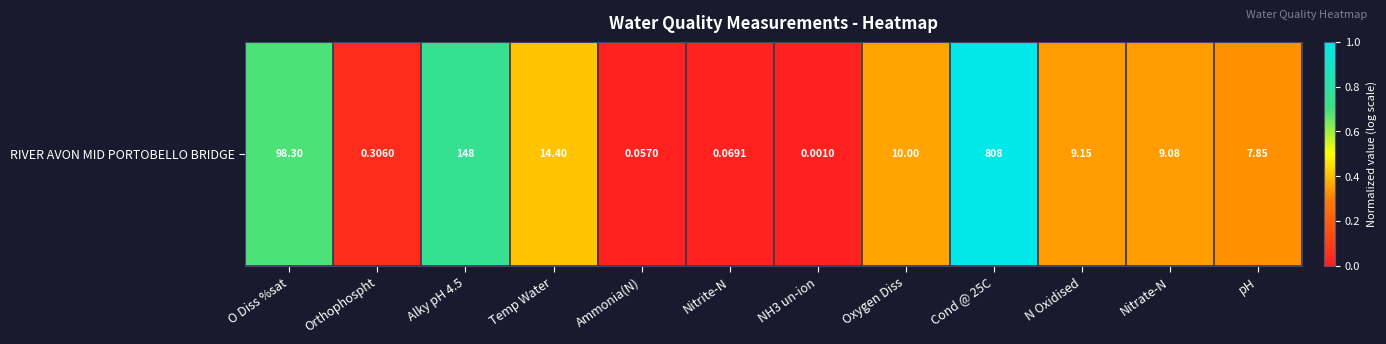

Which category has the highest value across all series?

Cond @ 25C